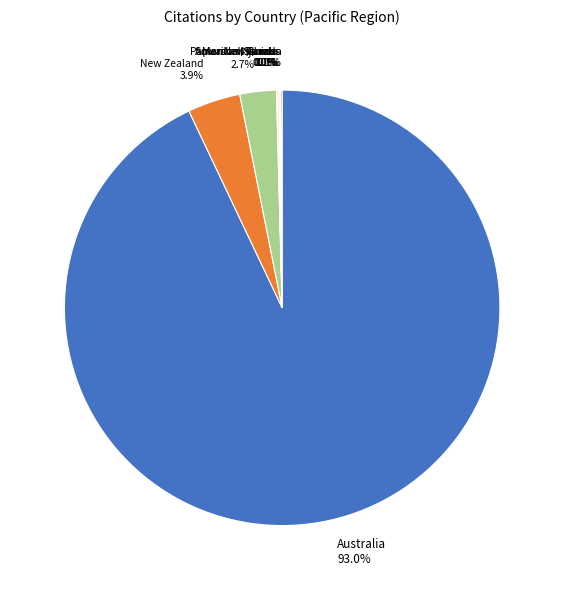

To the nearest percent, what portion does New Zealand represent?

4%